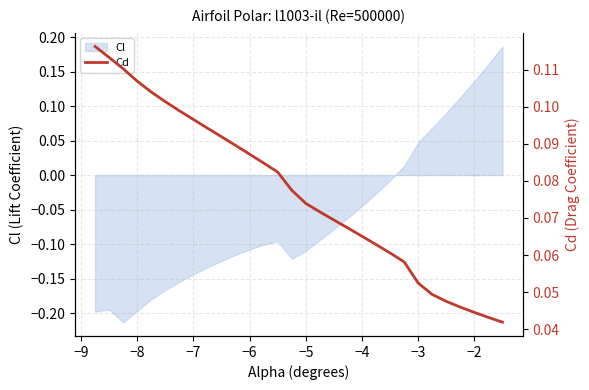

How many values are between 0 and 1?

30